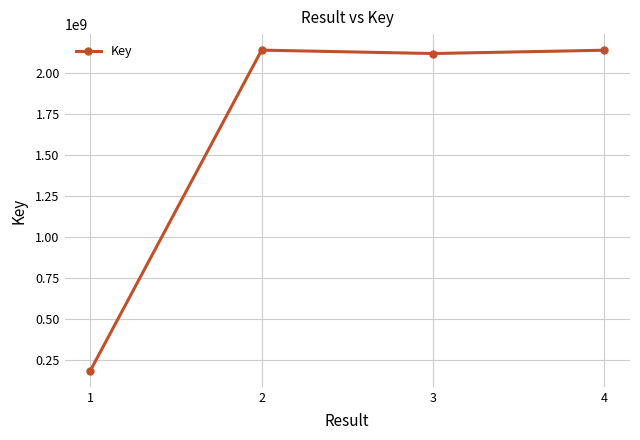

Where is the data nearest to the value 1163510265?

3